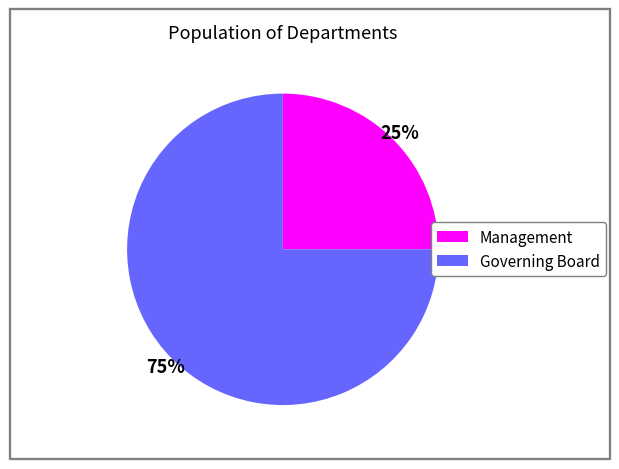

What percentage is the Management slice, to the nearest percent?

25%